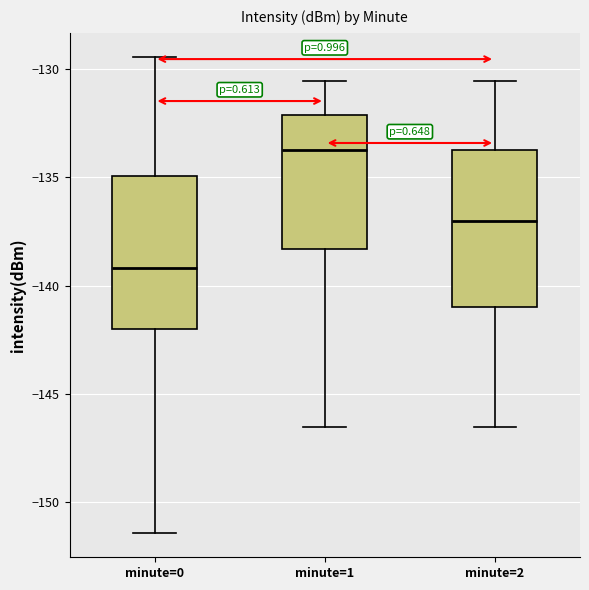

Where does the median line of the box for minute=1 sit on the y-axis? The values are not printed on the chart, so give them approximately, as read against the axis.

-133.5